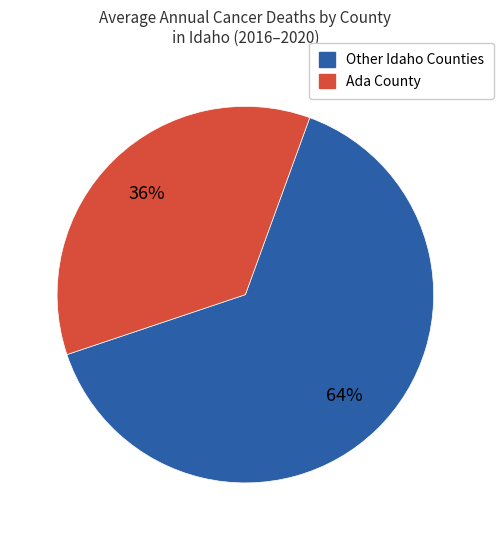

To the nearest percent, what is the average slice percentage?

50%